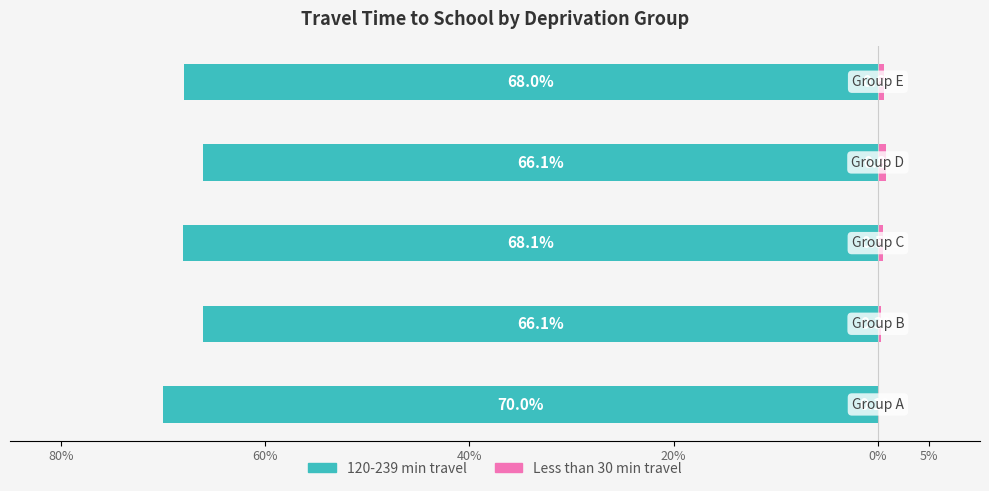

What is the change in value from 20% to 0%?

-0.2